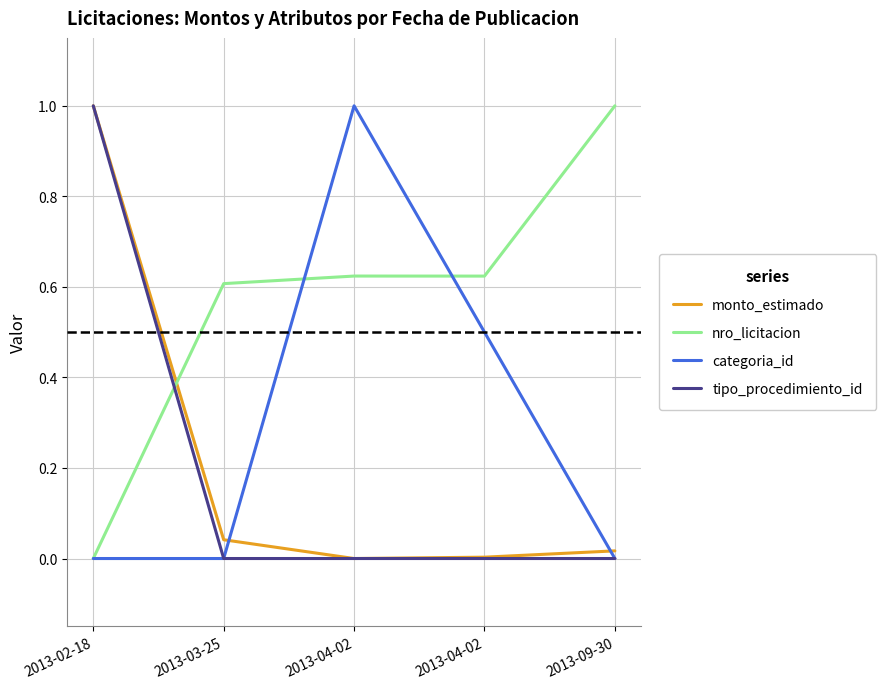

What are all the series names shown in the legend?

monto_estimado, nro_licitacion, categoria_id, tipo_procedimiento_id